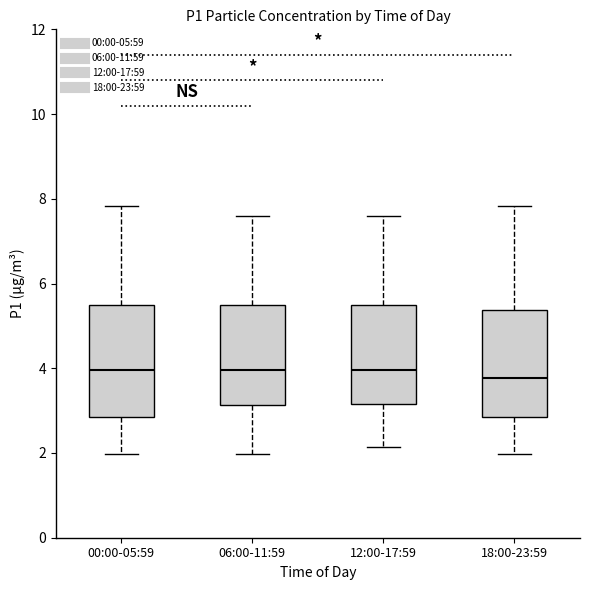

Reading left to right, read every box against the y-axis: the position of its median line, the range the box covers, and the ends of its whiskers. The values are not printed on the chart, so give them approximately, as read against the axis.

00:00-05:59: median 4.0, box 2.8 to 5.6, whiskers 2.0 to 7.8
06:00-11:59: median 4.0, box 3.2 to 5.6, whiskers 2.0 to 7.6
12:00-17:59: median 4.0, box 3.2 to 5.6, whiskers 2.2 to 7.6
18:00-23:59: median 3.8, box 2.8 to 5.4, whiskers 2.0 to 7.8